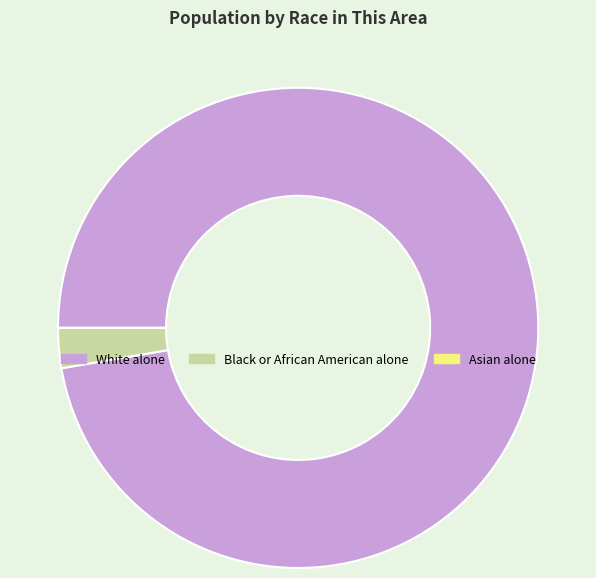

What is the majority slice?

White alone